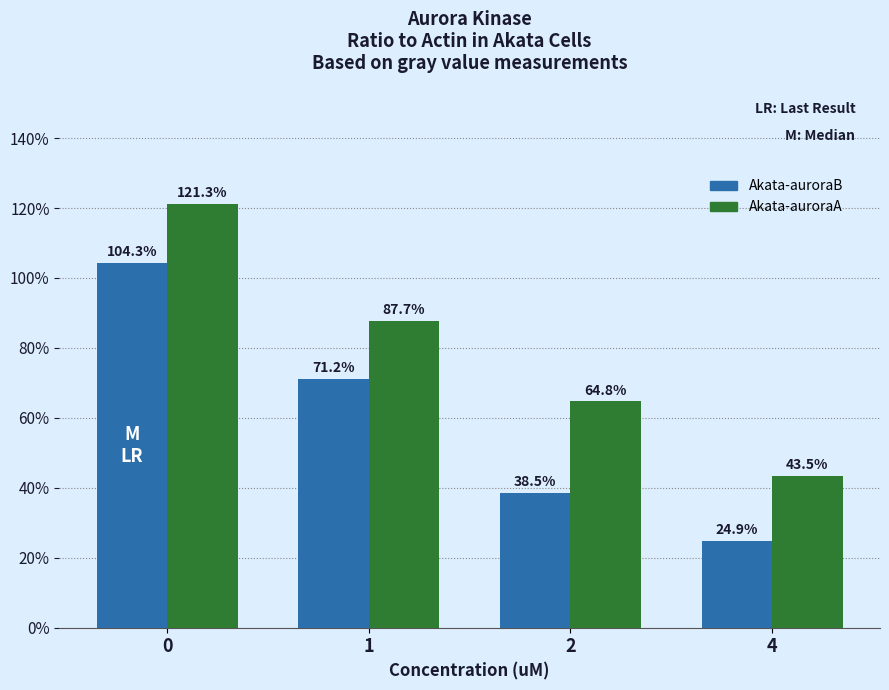

Between 0 and 1, which series saw the biggest shift?

Akata-auroraA